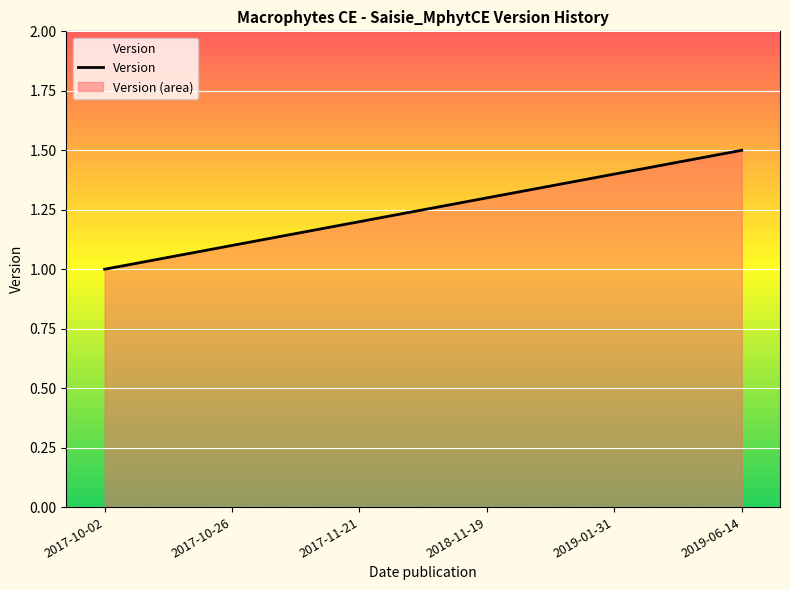

What is the label of the 5th point from the right?

2017-10-26